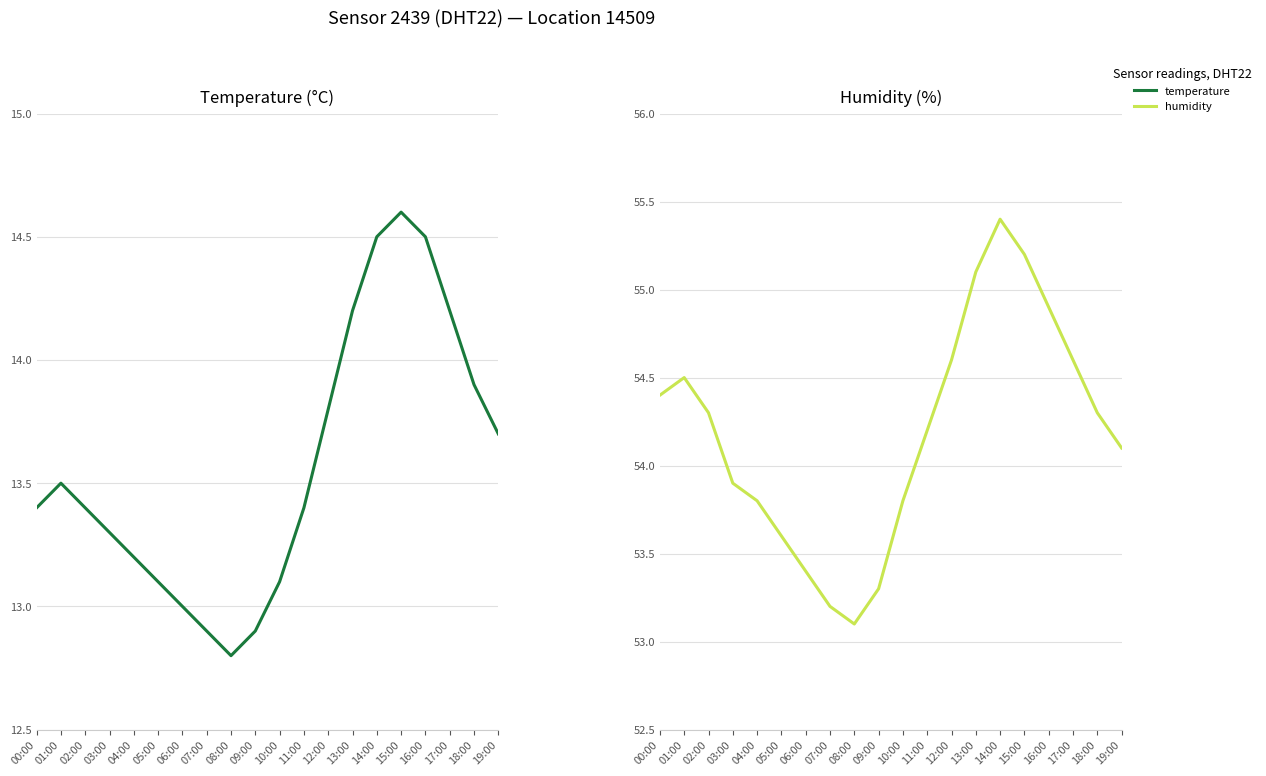

Which series has the widest spread of values?

humidity